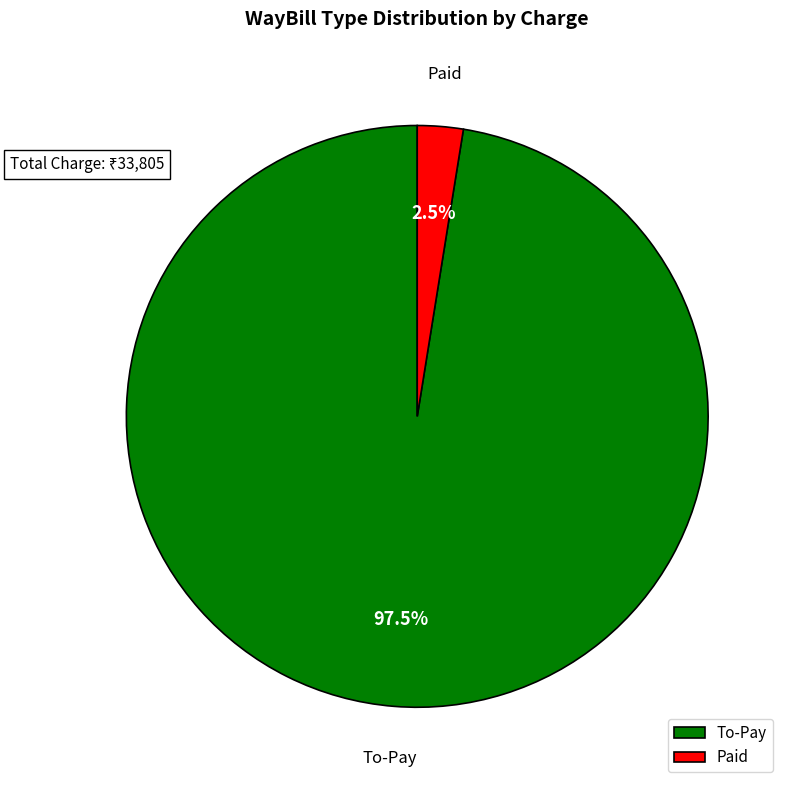

Does any single category account for the majority?

Yes